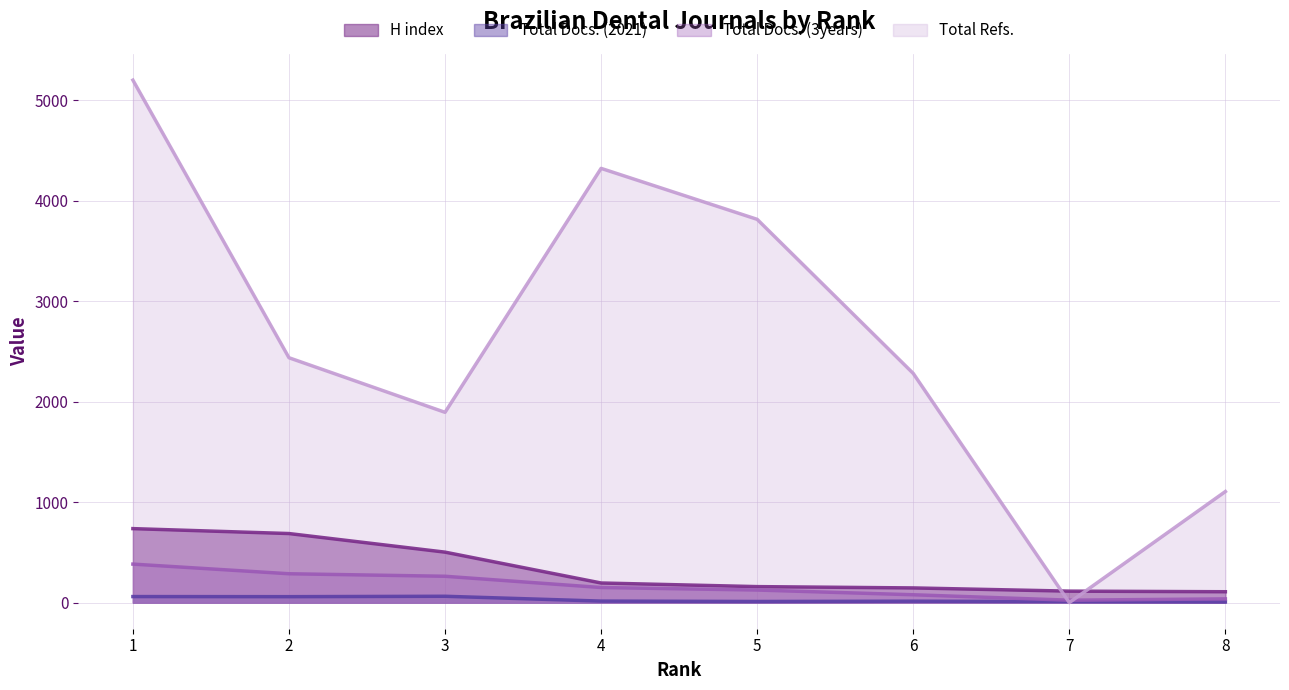

What is the difference between the maximum and second lowest values in the H index series?

622